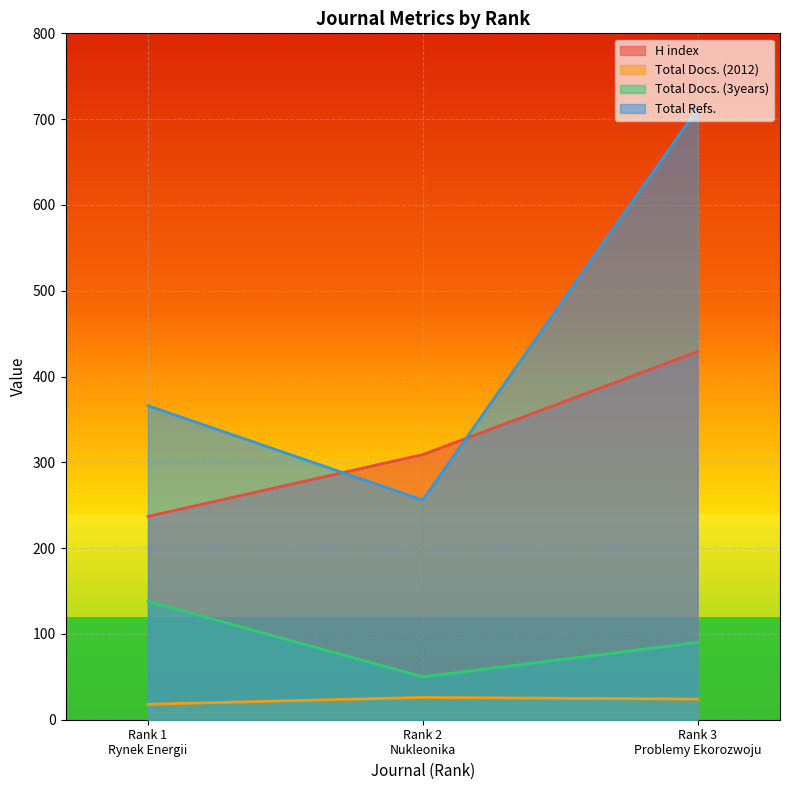

What is the greatest value displayed?

712